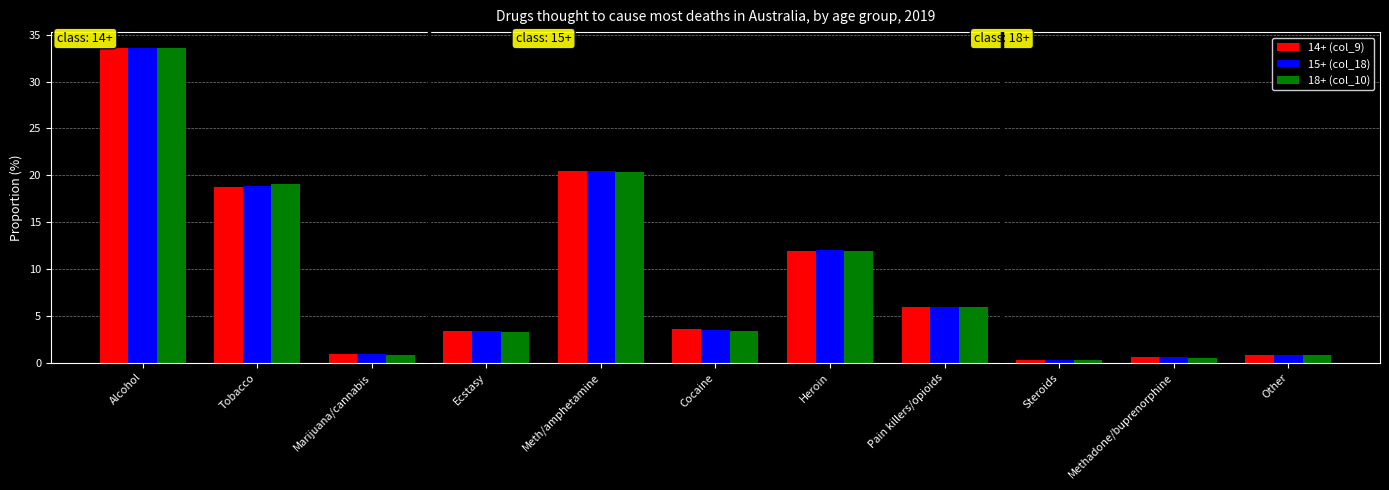

What is the spread (max minus min) of values at Ecstasy?

0.1